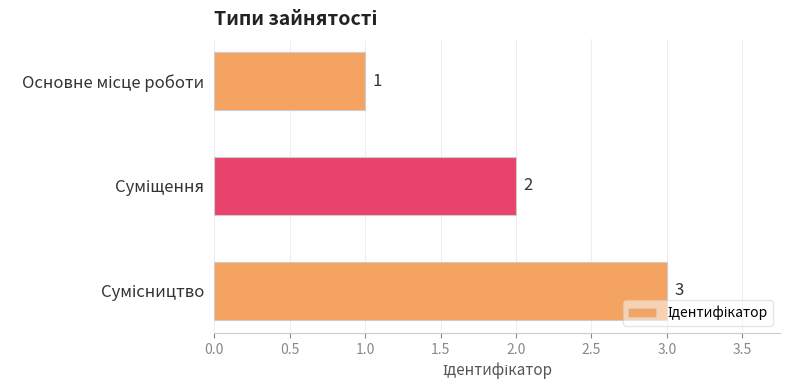

What is the maximum value shown in the chart?

3